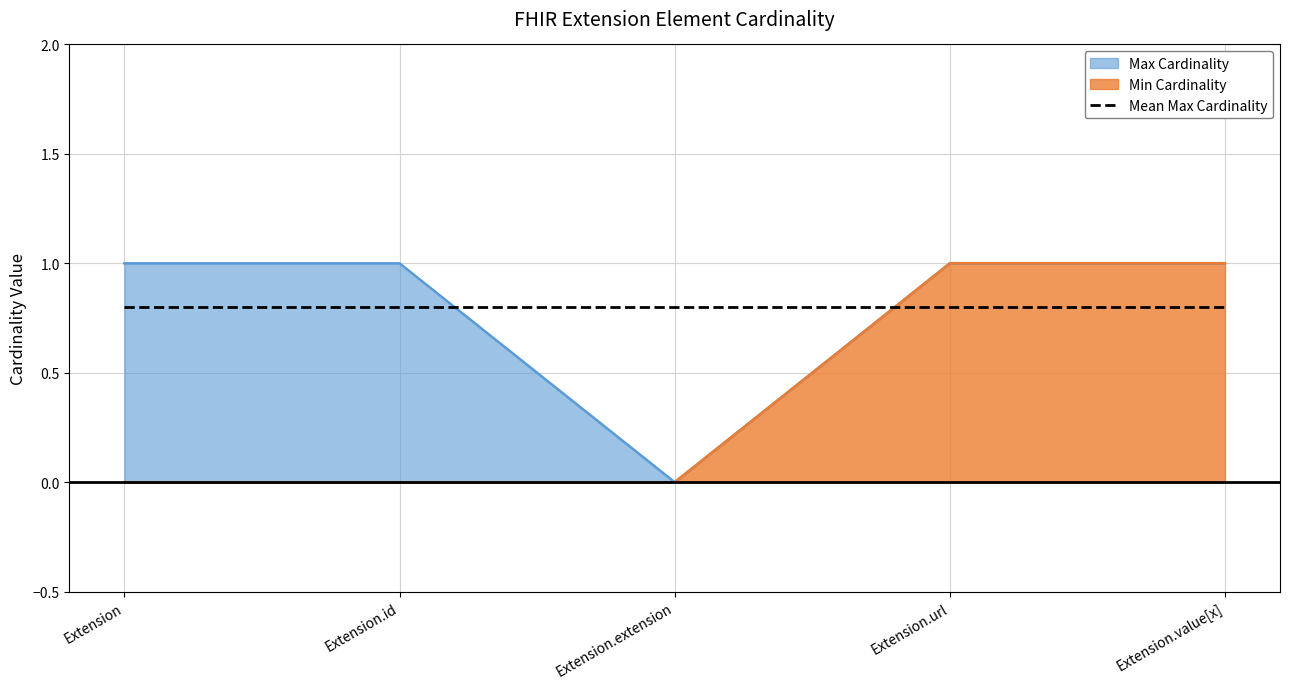

Is it true that Min Cardinality equals 1 at Extension.url?

True